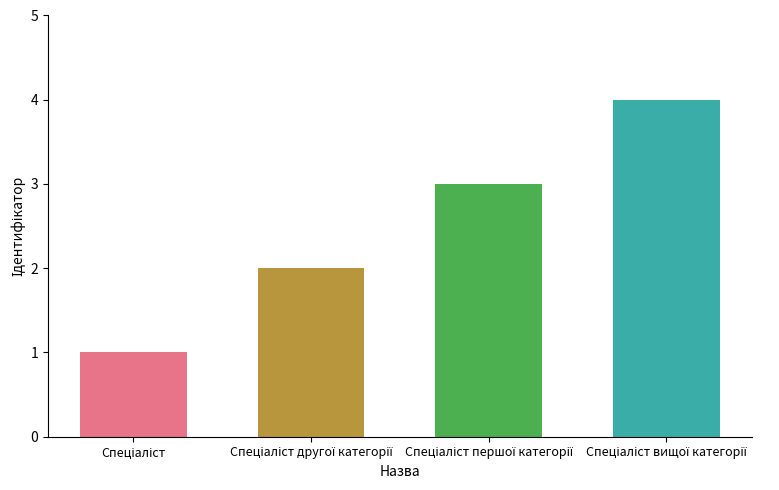

What is the maximum value shown in the chart?

4